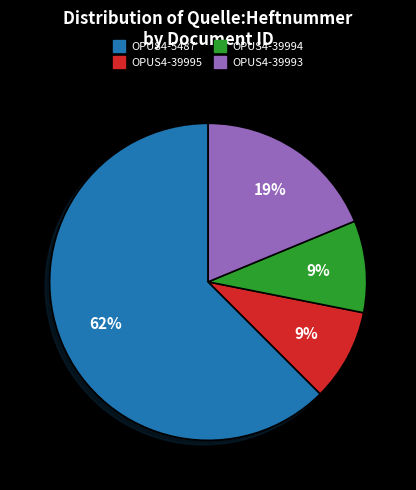

To the nearest percent, what percentage of the pie is OPUS4-39995?

9%